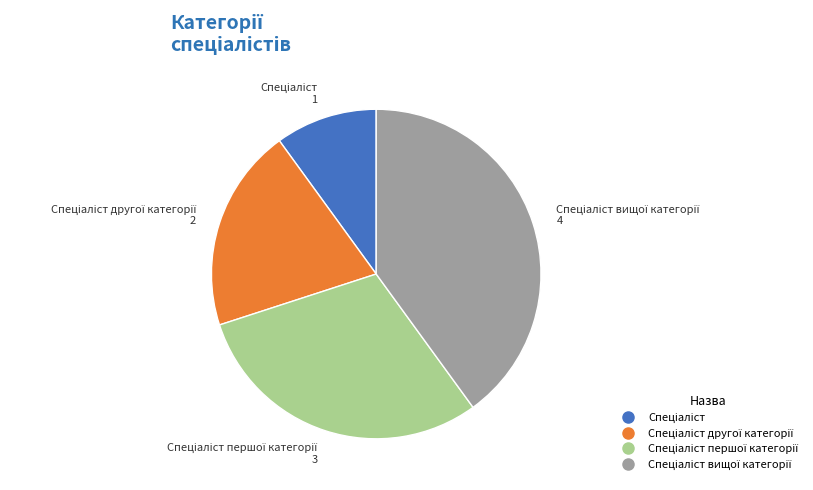

Does any single category account for the majority?

No